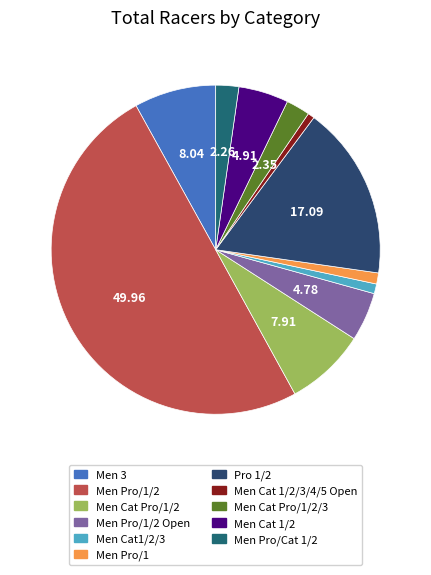

How many slices are in this pie chart?

11